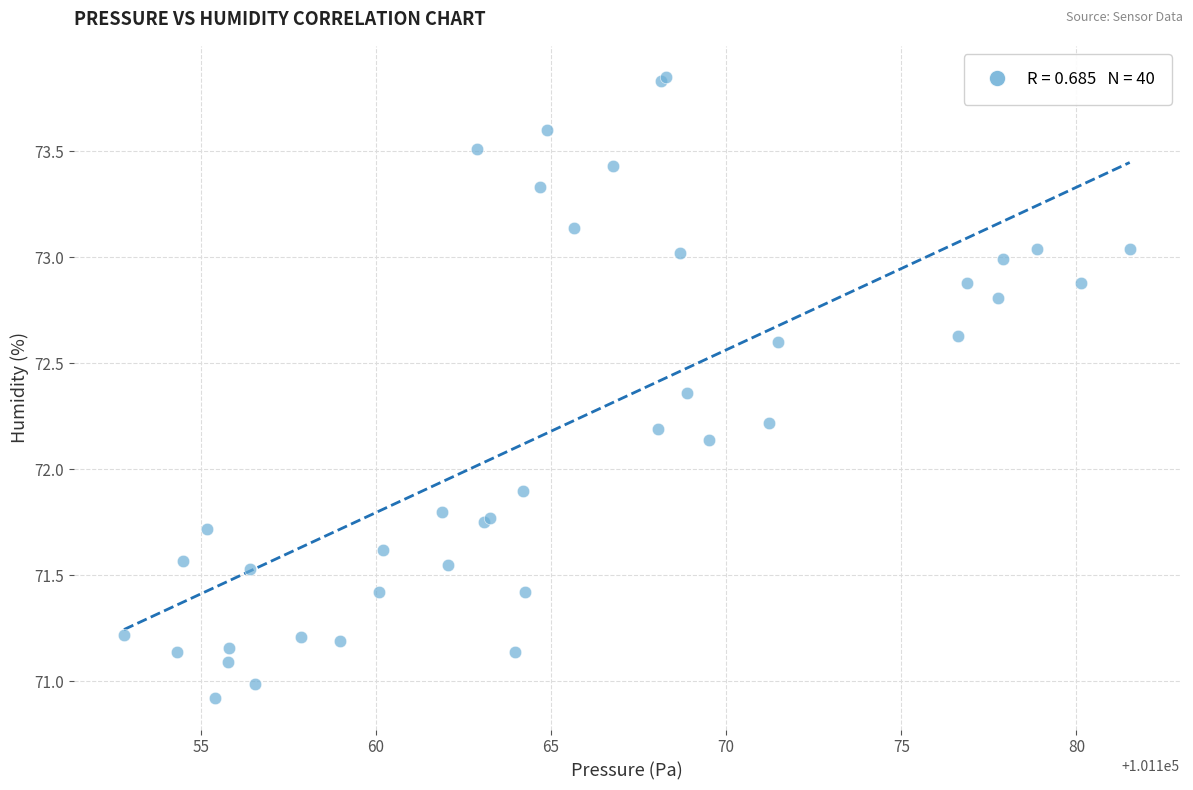

What Y value in the scatter plot is closest to 72?

71.9